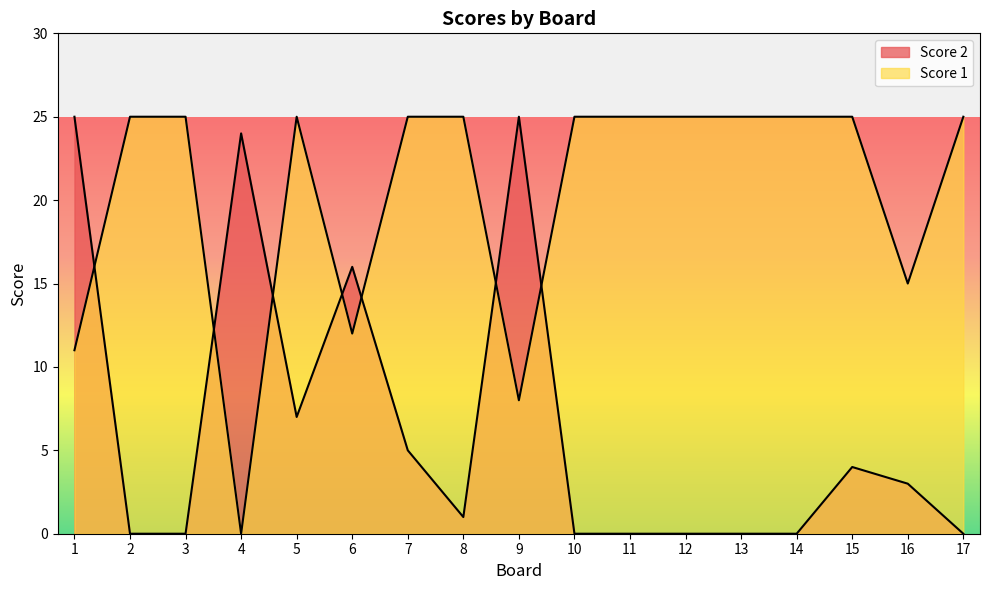

Reading left to right, extract all data points from this chart.

Score 2: 25	0	0	24	7	16	5	1	25	0	0	0	0	0	4	3	0
Score 1: 11	25	25	0	25	12	25	25	8	25	25	25	25	25	25	15	25